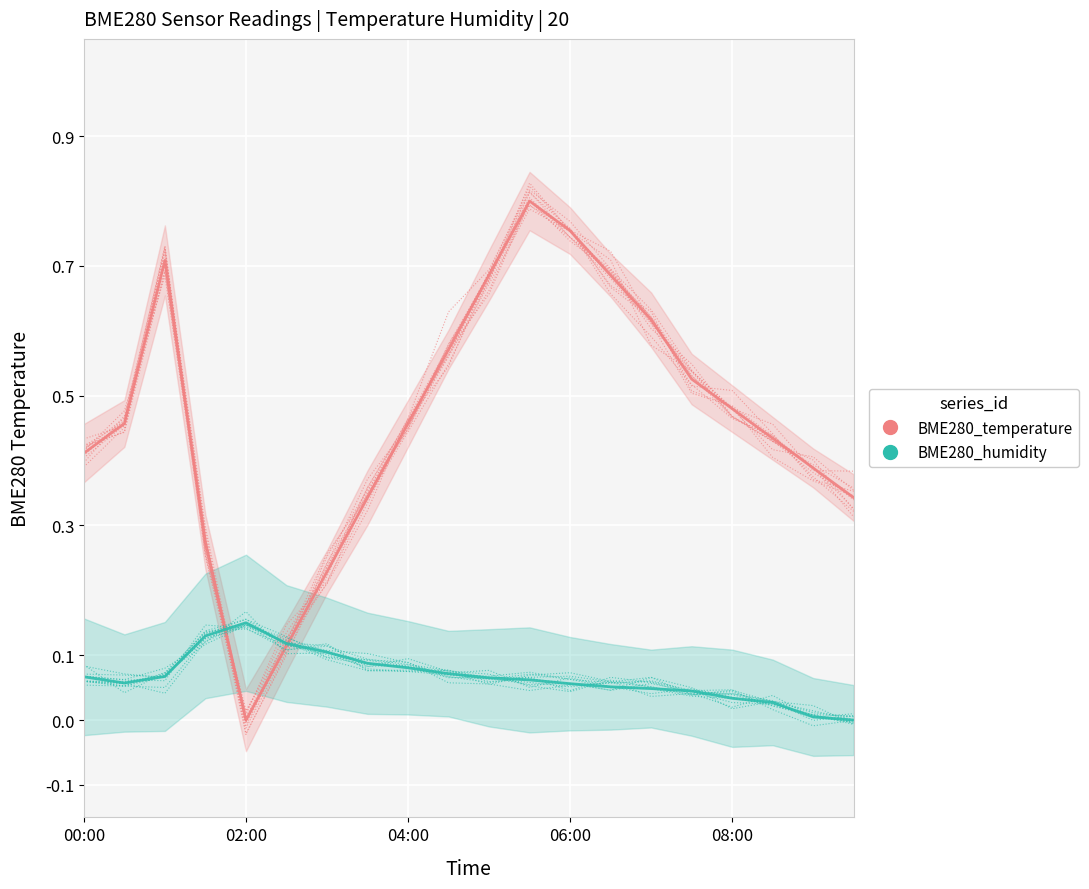

How many values in BME280_humidity are below zero?

1